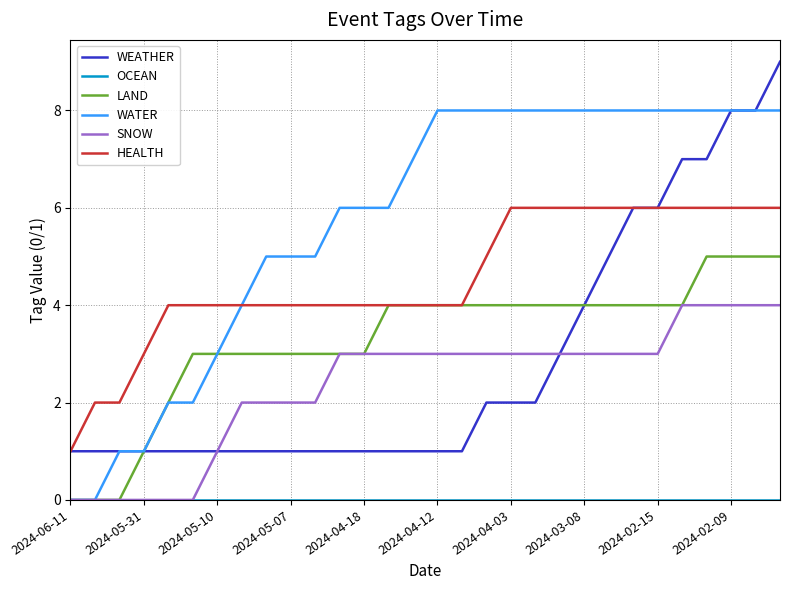

What is the sum of all WATER values?

173